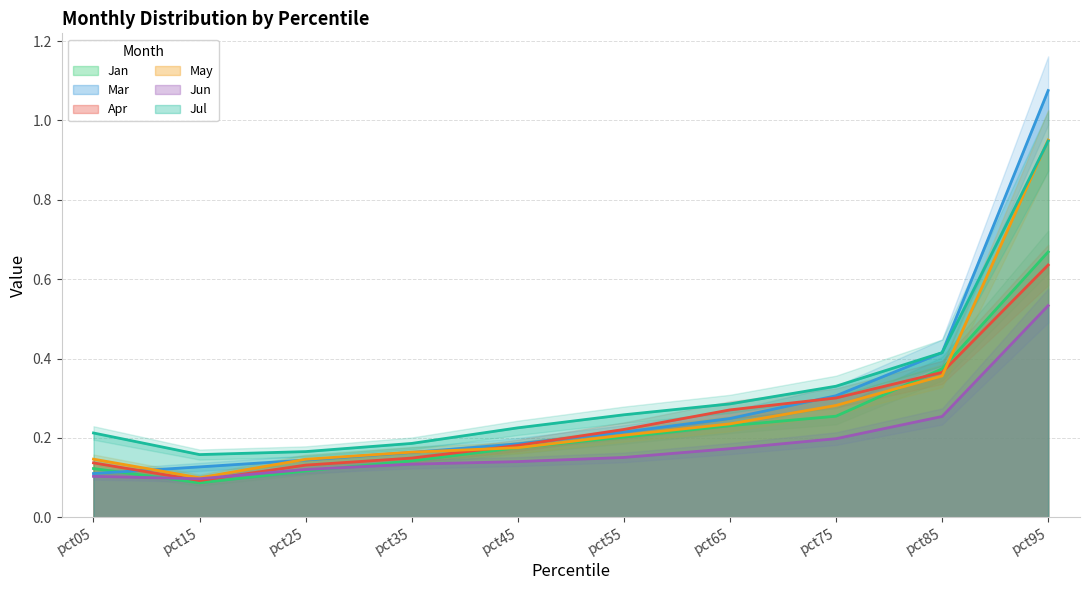

After their last crossing, which series has the higher values: May or Jan?

May